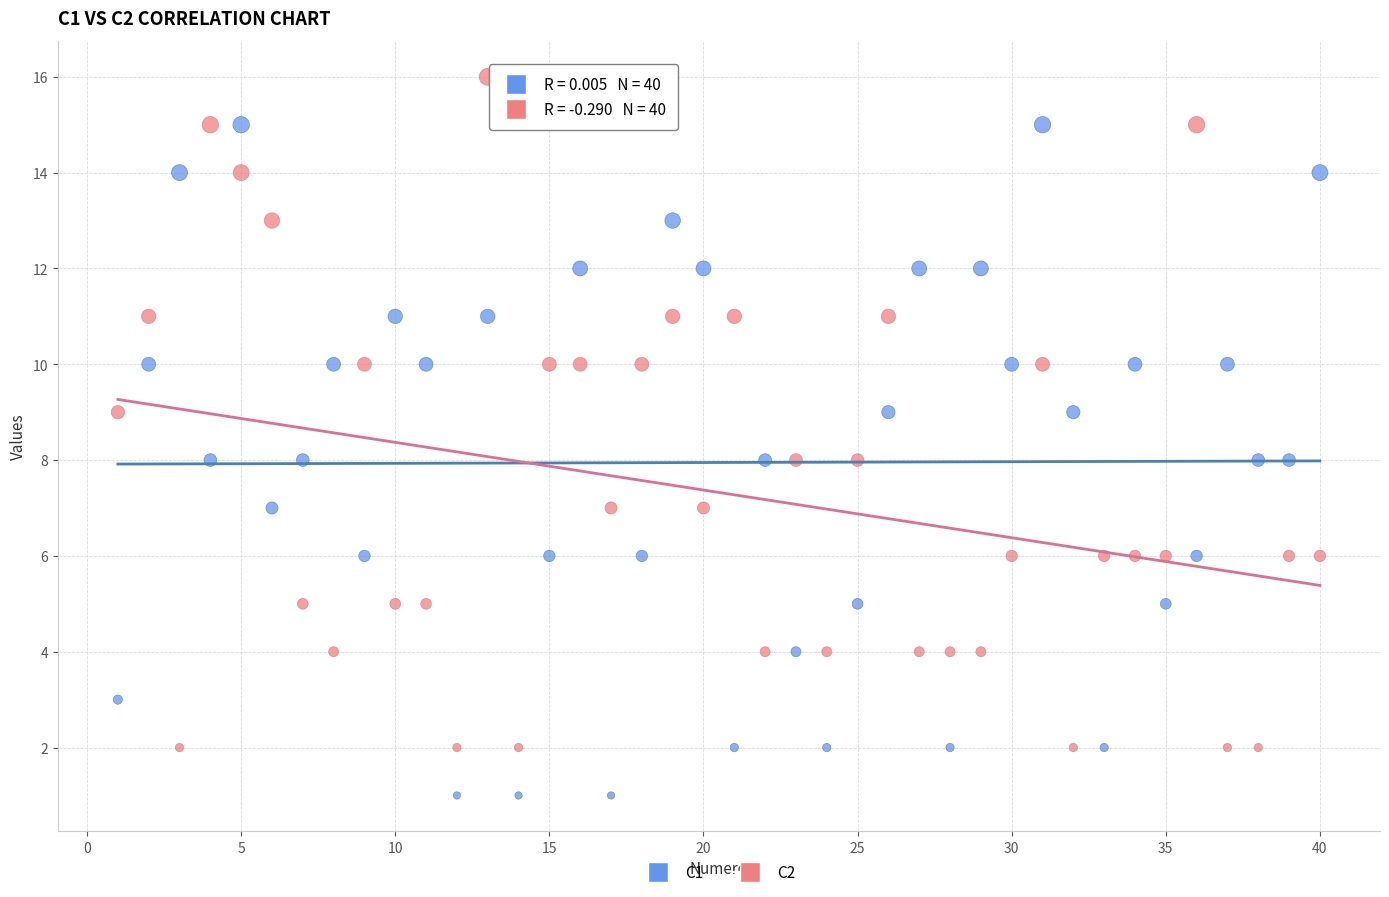

Across all data points, what is the range of X values (max minus min)?

39